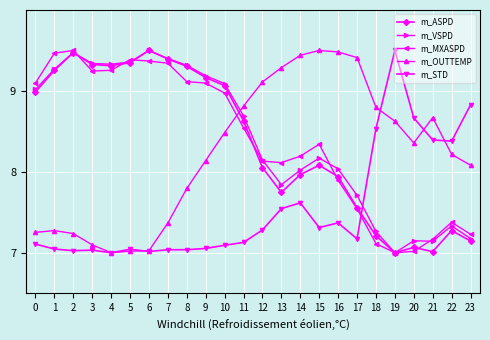

What are all the series names shown in the legend?

m_ASPD, m_VSPD, m_MXASPD, m_OUTTEMP, m_STD